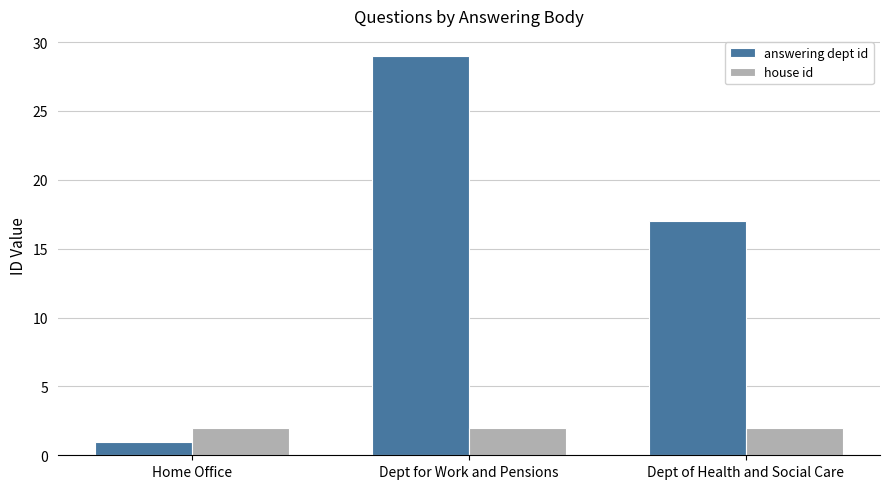

At which category is the sum across all series the highest?

Dept for Work and Pensions